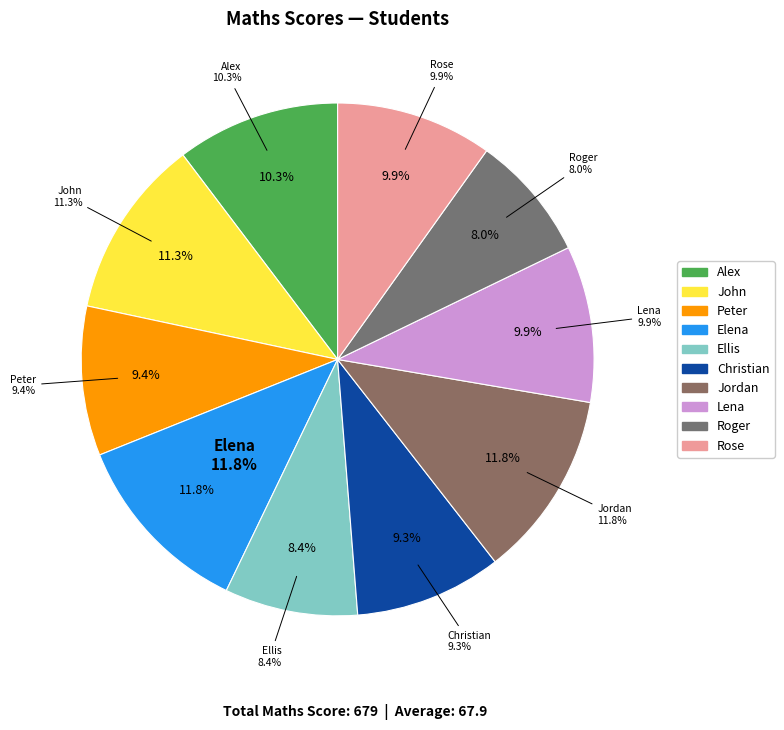

What percentage is the Roger slice, to the nearest percent?

8%